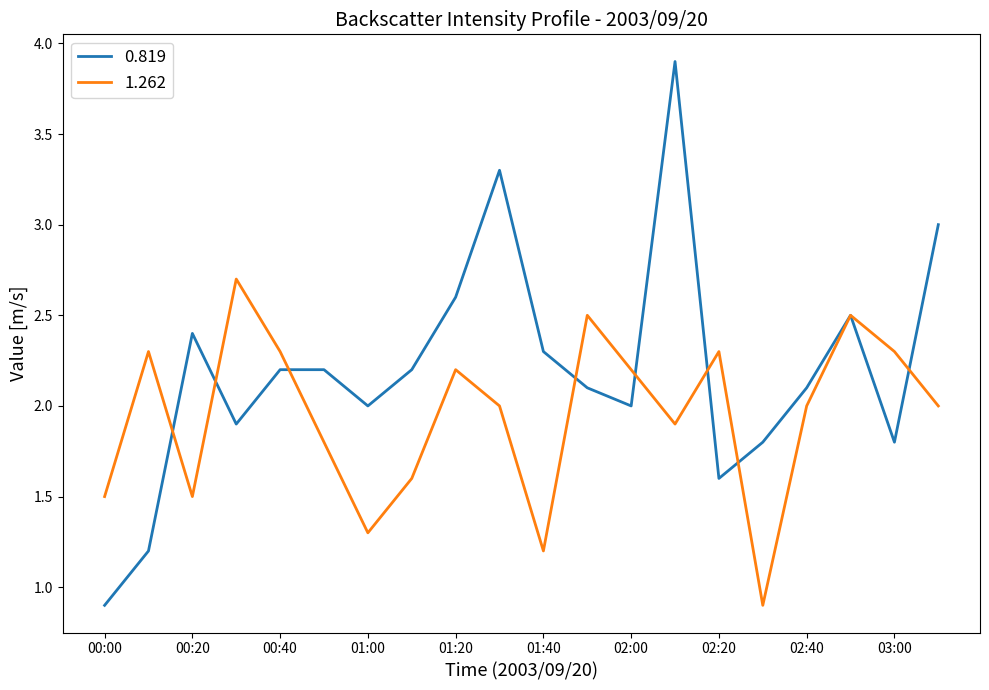

Which series has the largest range (max minus min)?

0.819